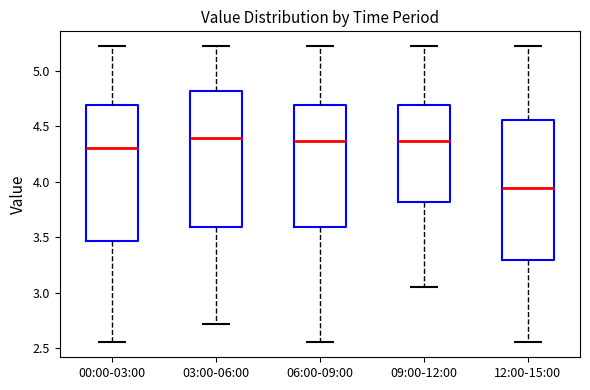

Reading left to right, read every box against the y-axis: the position of its median line, the range the box covers, and the ends of its whiskers. The values are not printed on the chart, so give them approximately, as read against the axis.

00:00-03:00: median 4.30, box 3.45 to 4.70, whiskers 2.55 to 5.20
03:00-06:00: median 4.40, box 3.60 to 4.80, whiskers 2.70 to 5.20
06:00-09:00: median 4.35, box 3.60 to 4.70, whiskers 2.55 to 5.20
09:00-12:00: median 4.35, box 3.80 to 4.70, whiskers 3.05 to 5.20
12:00-15:00: median 3.95, box 3.30 to 4.55, whiskers 2.55 to 5.20